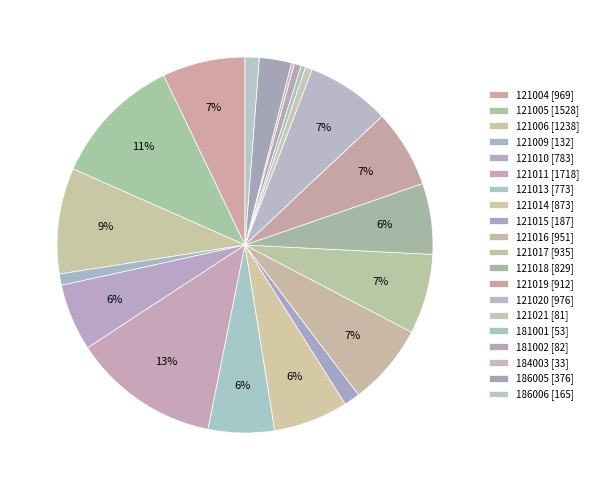

How many slices are in this pie chart?

20